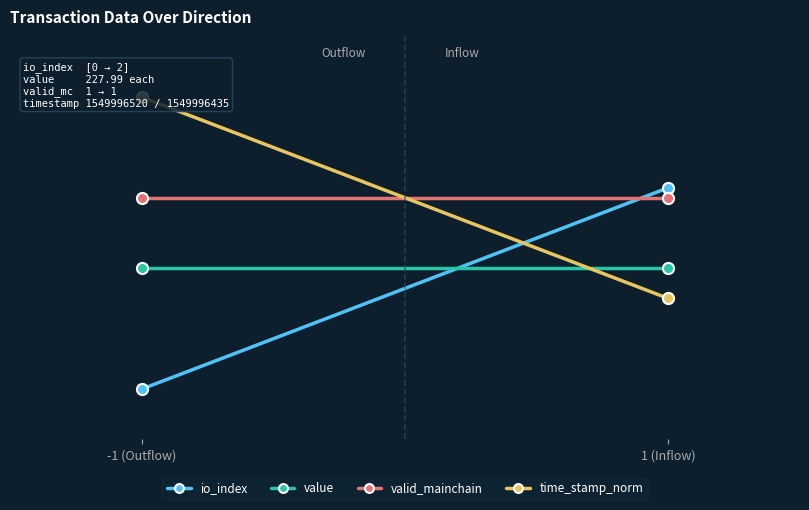

Between 1 (Inflow) and -1 (Outflow), which is larger?

1 (Inflow)